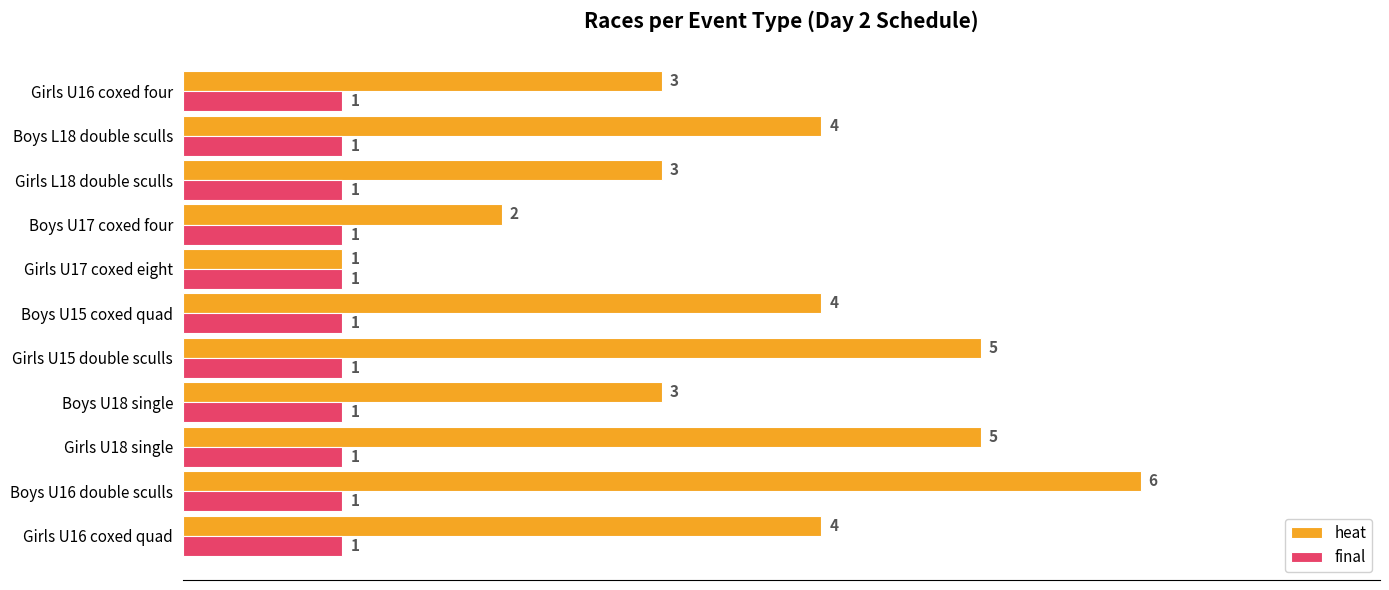

At Boys U16 double sculls, list the series in order from largest to smallest.

heat, final